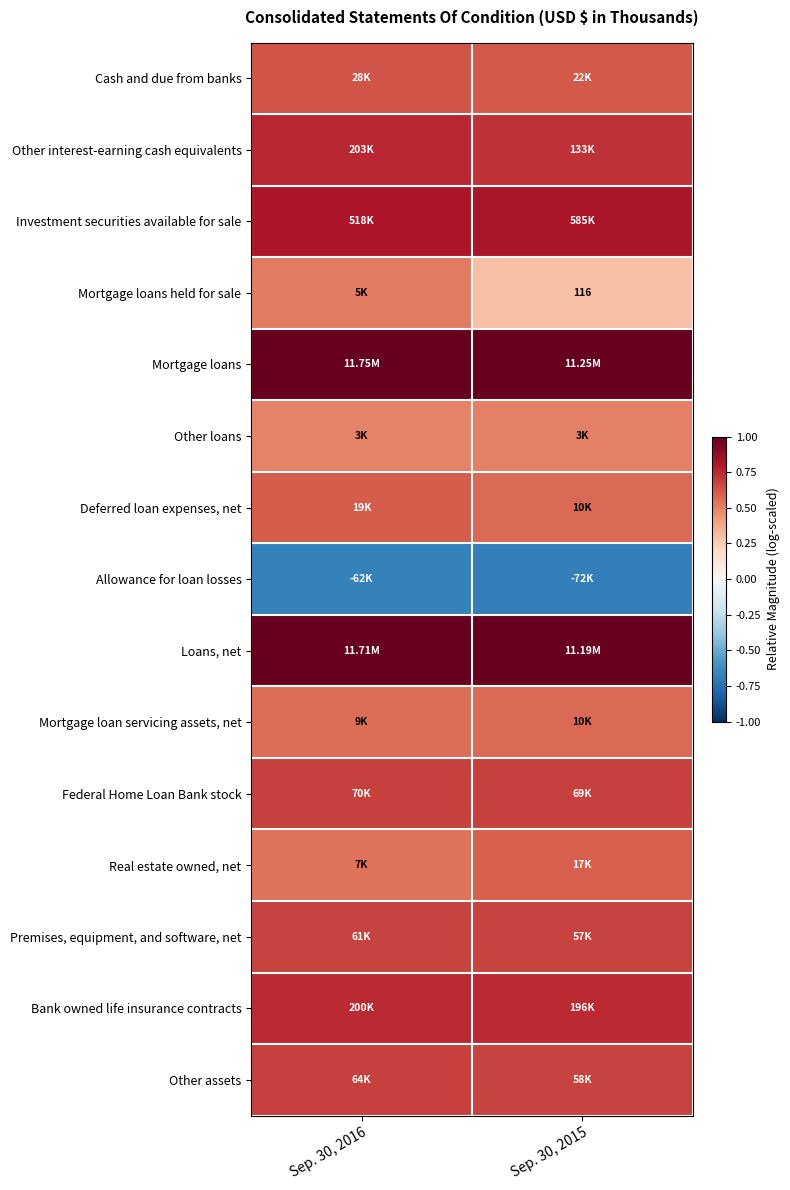

Where is Investment securities available for sale nearest to the value 0?

Sep. 30, 2016